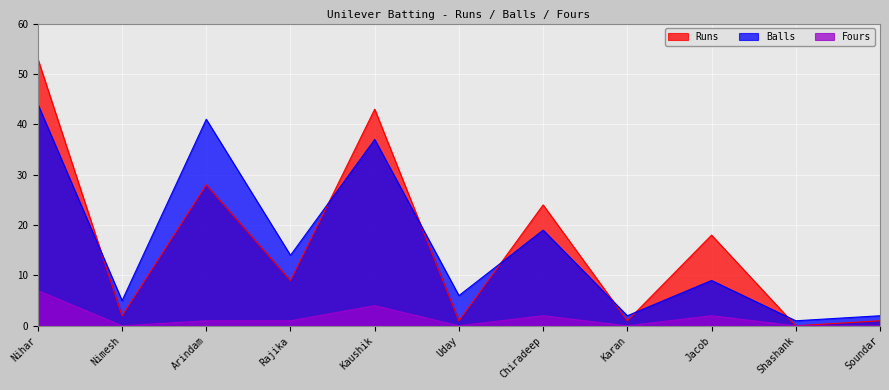

How many positive values does the Runs series have?

10